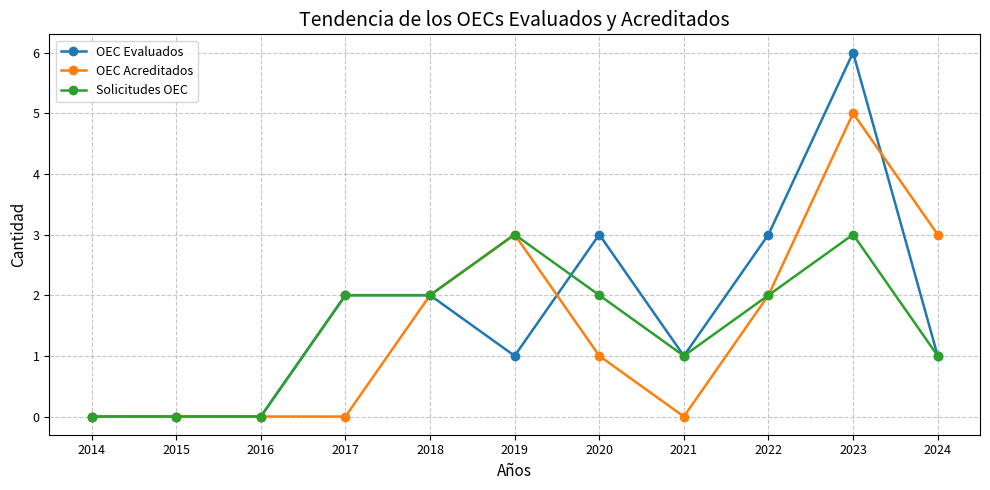

True or false: OEC Evaluados and OEC Acreditados cross at least once.

True